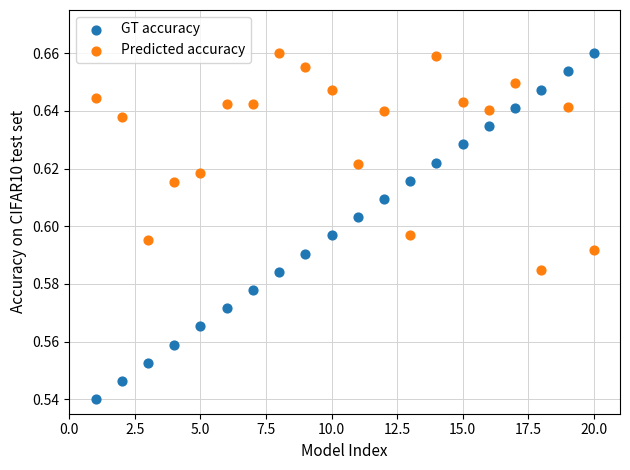

Which series reaches the minimum Y coordinate?

GT accuracy